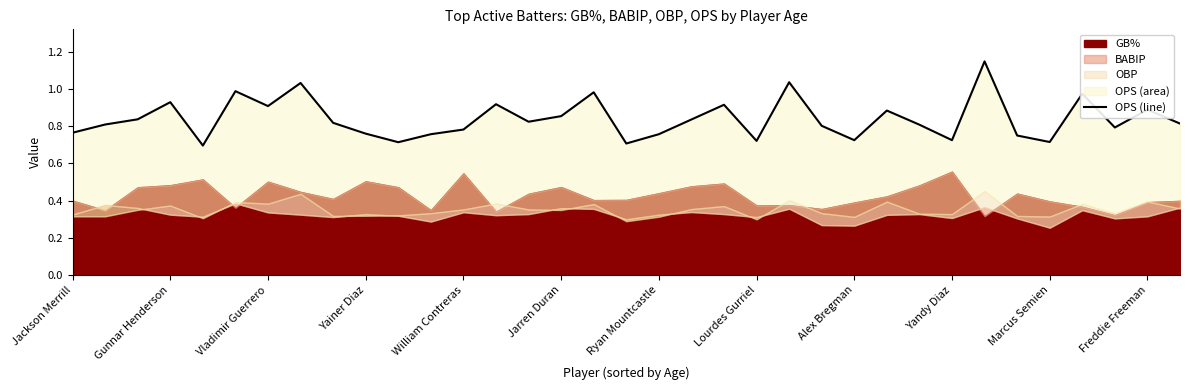

What is the difference between the maximum and minimum values?

0.5